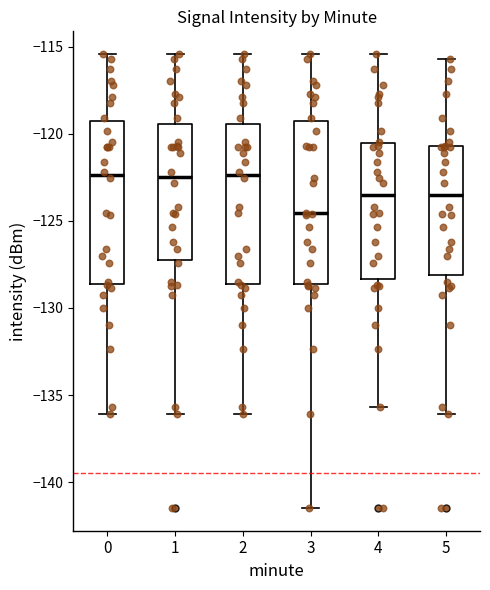

Reading left to right, read every box against the y-axis: the position of its median line, the range the box covers, and the ends of its whiskers. The values are not printed on the chart, so give them approximately, as read against the axis.

0: median -122.5, box -128.5 to -119.5, whiskers -136.0 to -115.5
1: median -122.5, box -127.0 to -119.5, whiskers -136.0 to -115.5
2: median -122.5, box -128.5 to -119.5, whiskers -136.0 to -115.5
3: median -124.5, box -128.5 to -119.5, whiskers -141.5 to -115.5
4: median -123.5, box -128.5 to -120.5, whiskers -135.5 to -115.5
5: median -123.5, box -128.0 to -120.5, whiskers -136.0 to -115.5